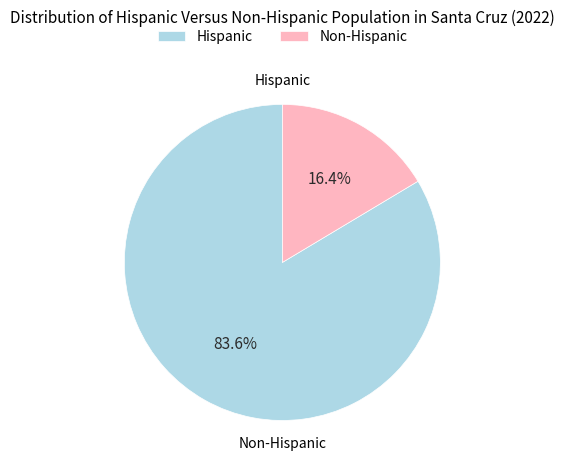

How many segments does this pie chart have?

2